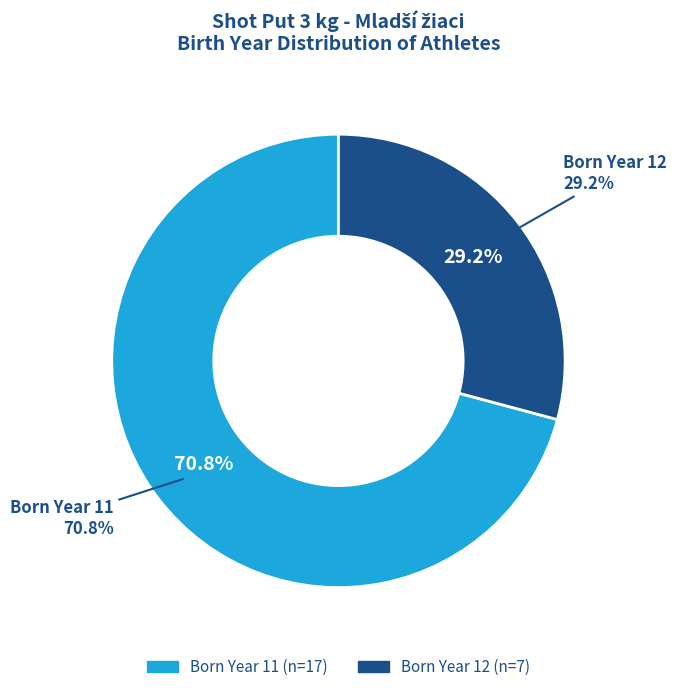

Which slice is the smallest?

12